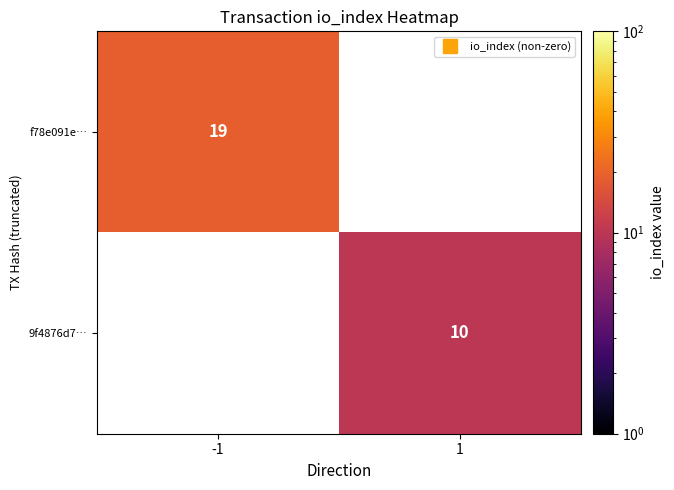

Which series has the largest range (max minus min)?

f78e091e…